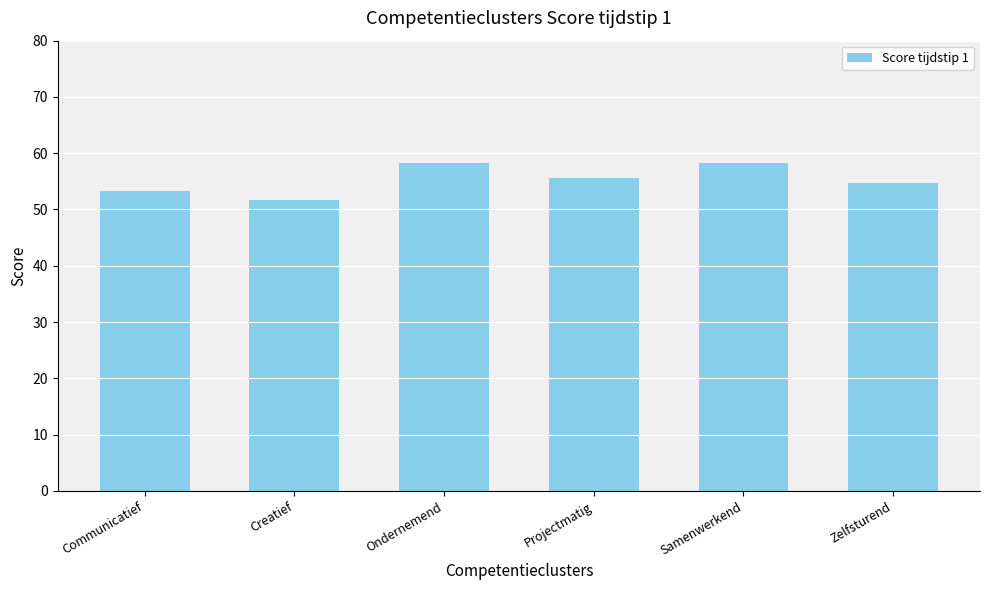

Reading right to left, list all the values displayed in this chart.

54.7	58.3	55.6	58.3	51.7	53.3